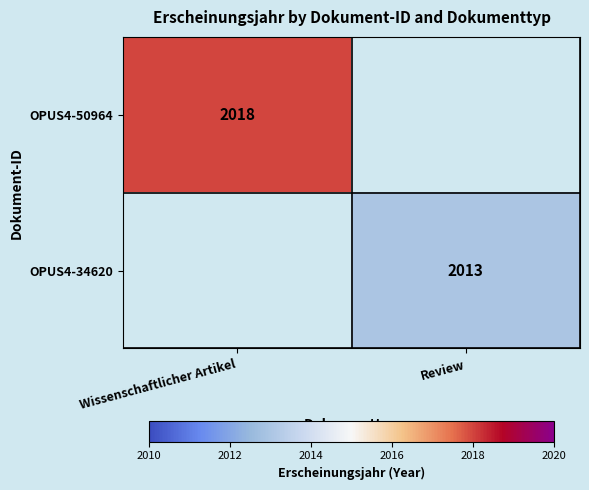

At which category does the chart reach its peak across all series?

Wissenschaftlicher Artikel